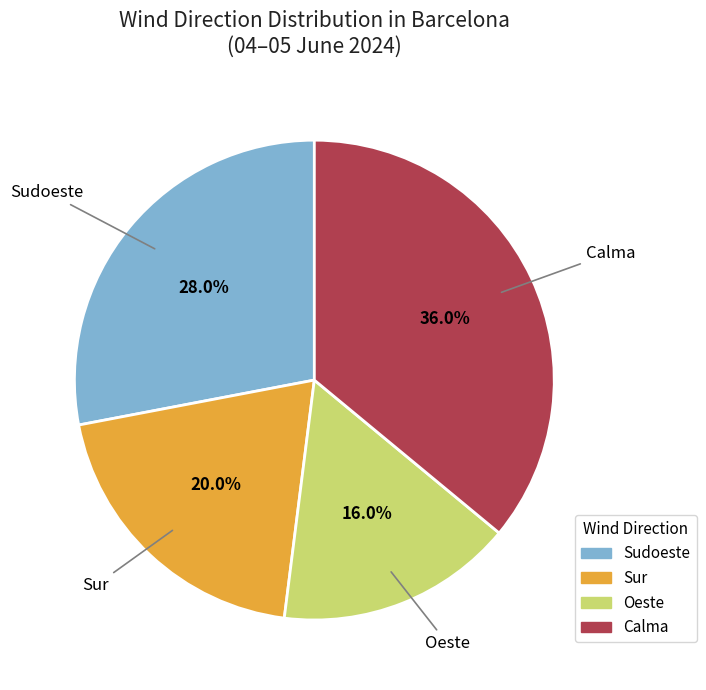

Is it true that Sudoeste is 16% of the pie?

False